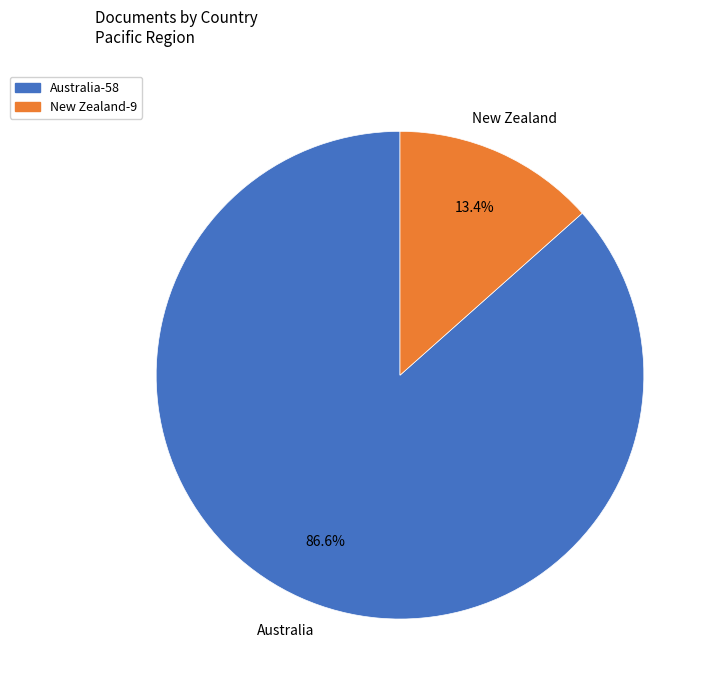

Is New Zealand the majority of the pie?

No